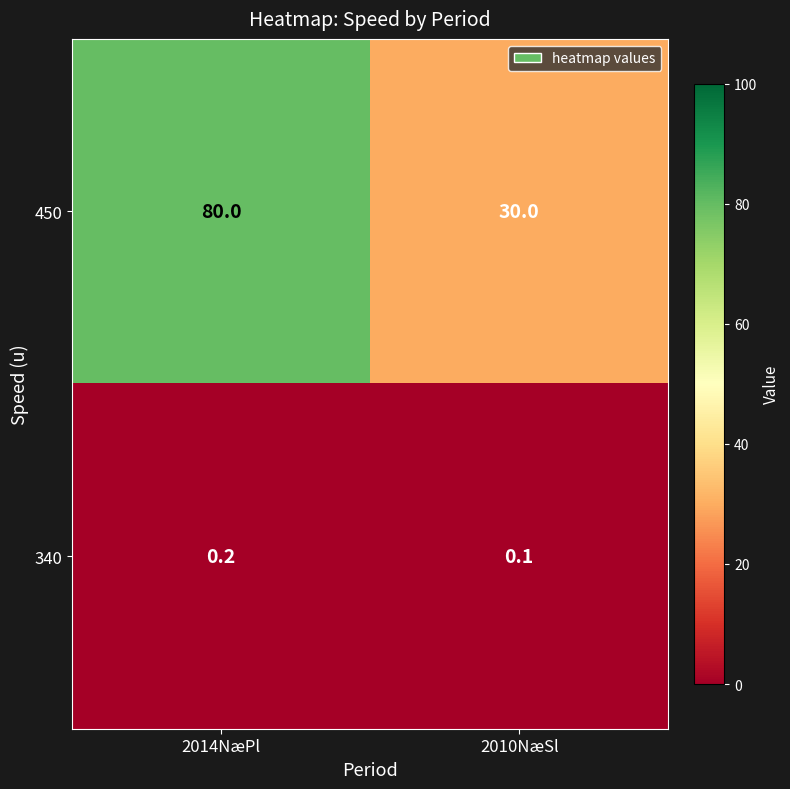

The value of 450 at 2014NæPl is 80.0. True or false?

True